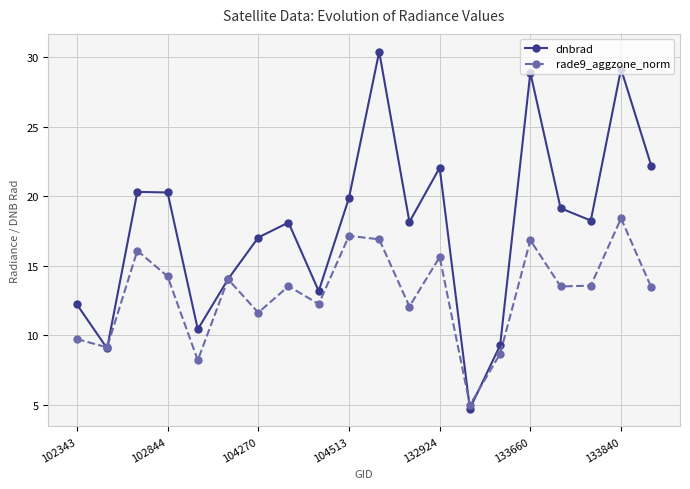

What is the maximum value shown in the chart?

30.4